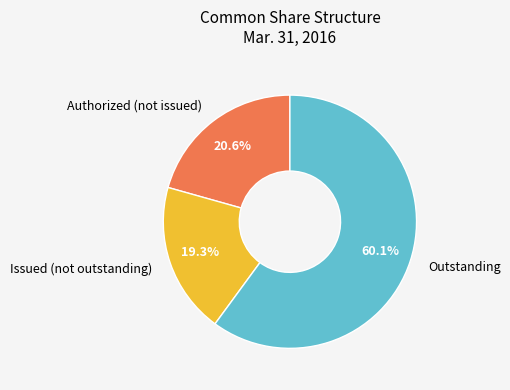

To the nearest percent, what is the difference between the largest and smallest slice percentages?

41%